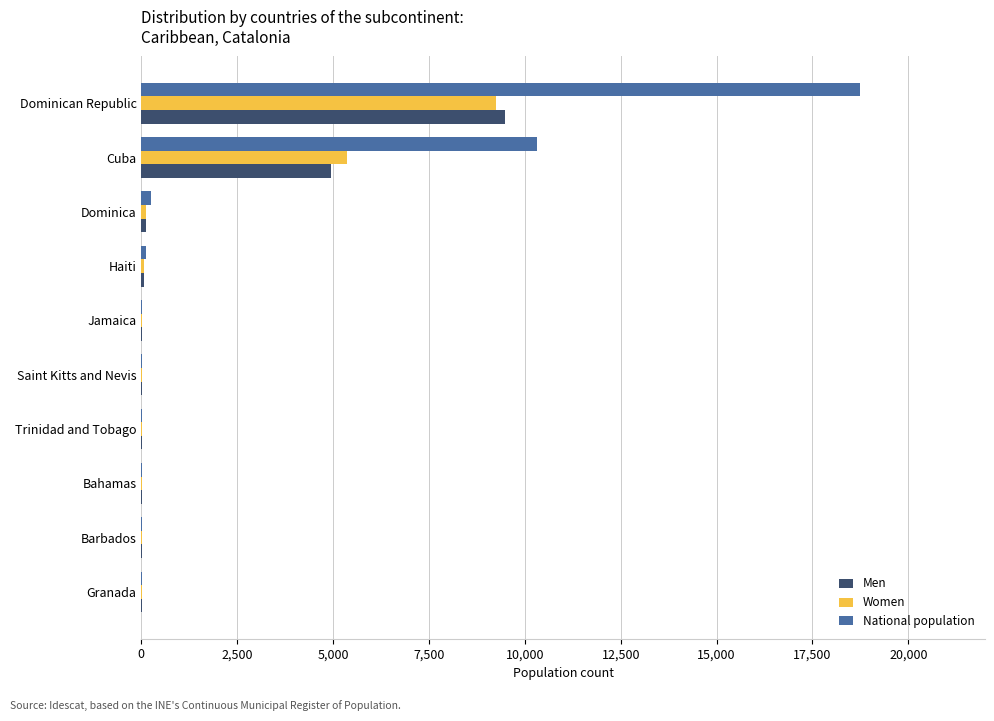

What is the average value of the Women series?

1485